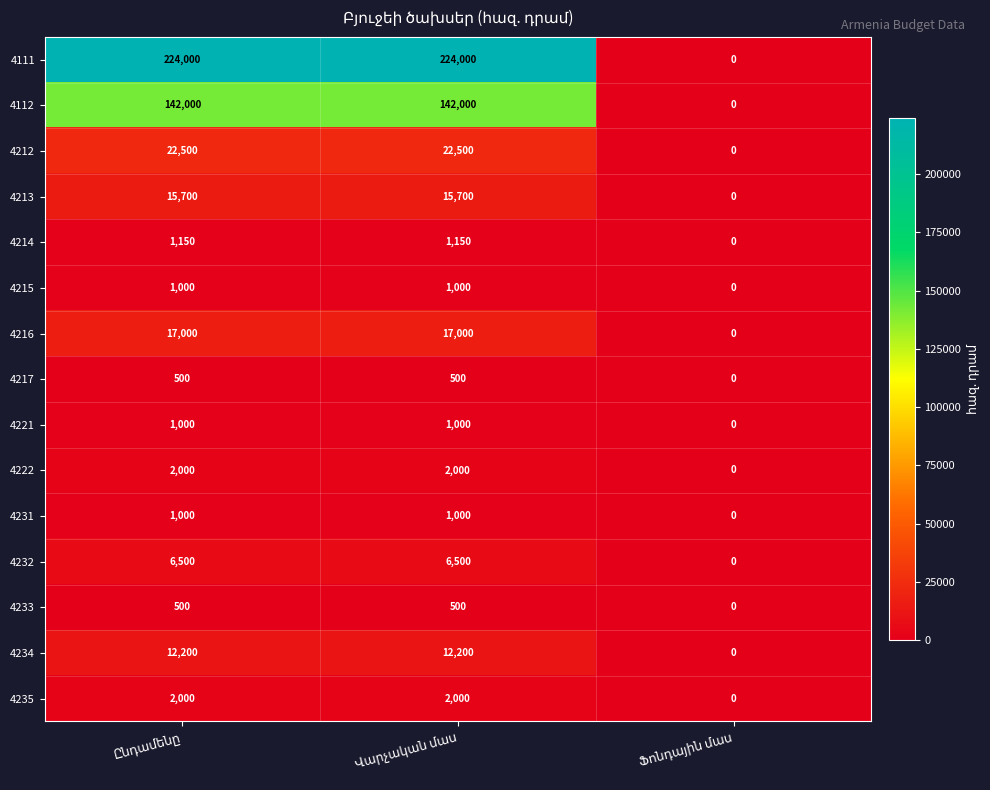

What is the maximum value shown in the chart?

224000